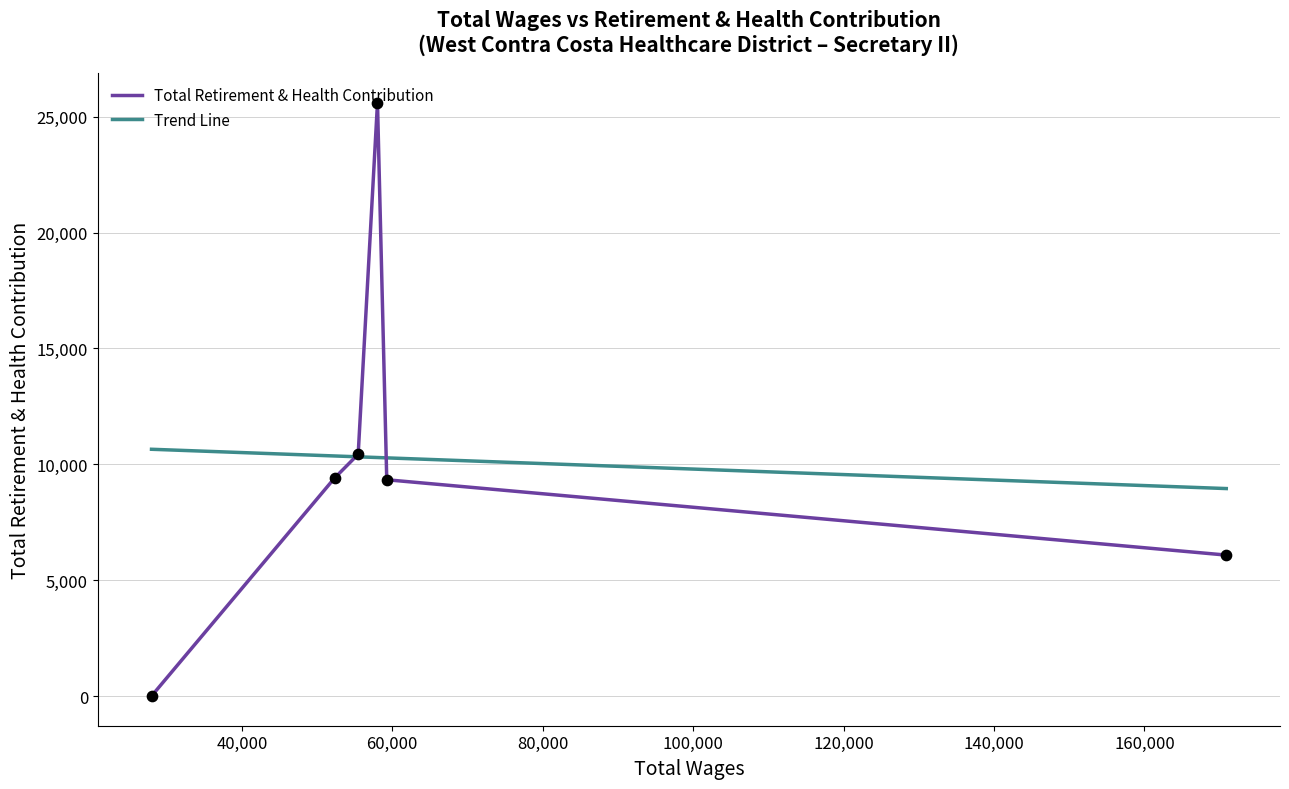

Which series has the widest spread of values?

Total Retirement & Health Contribution